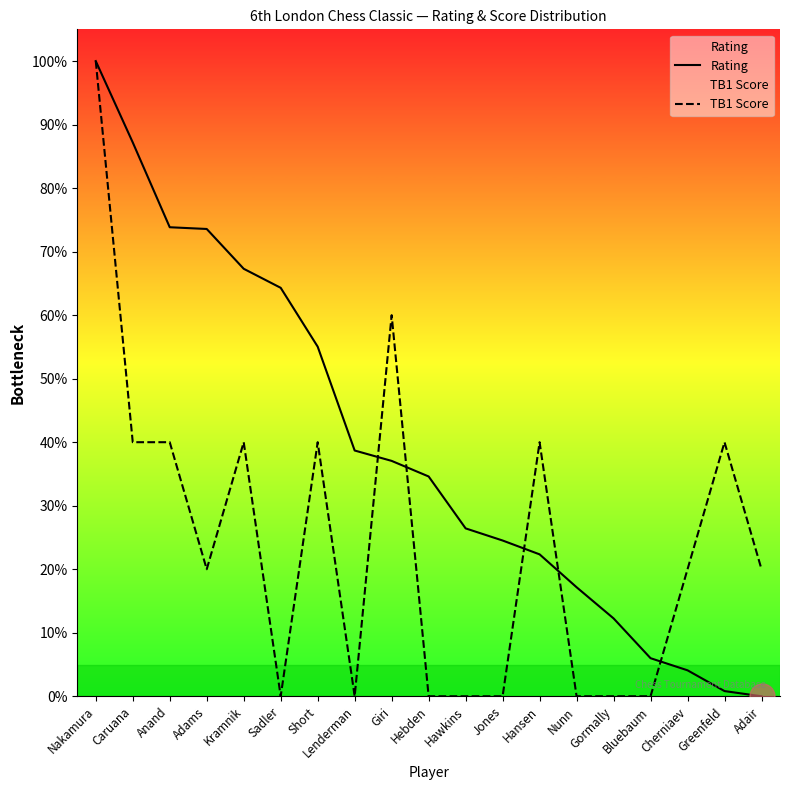

Which series has the largest total across all categories?

Rating